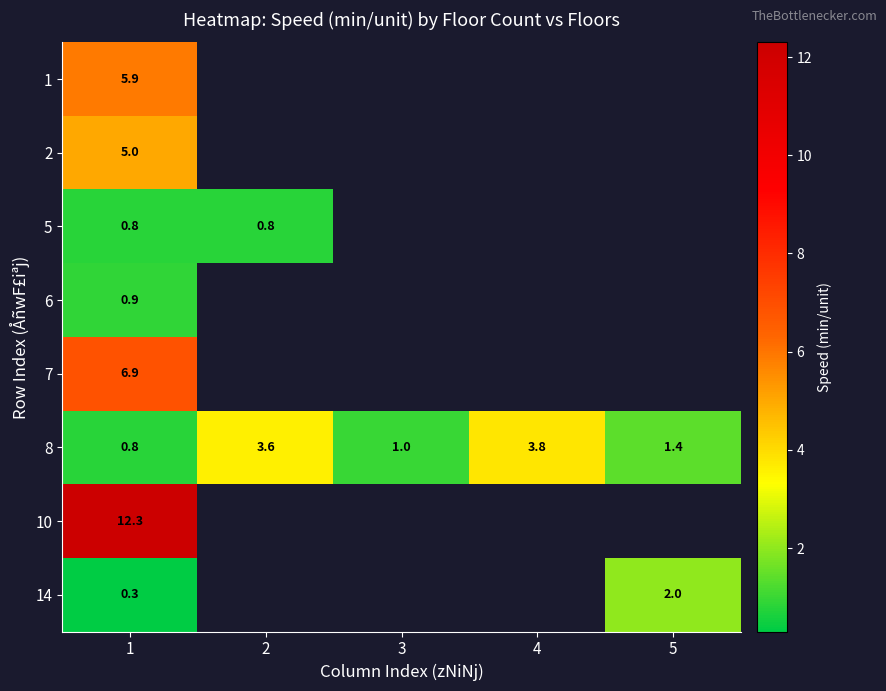

Is it true that 14 equals 0.8 at 5?

False